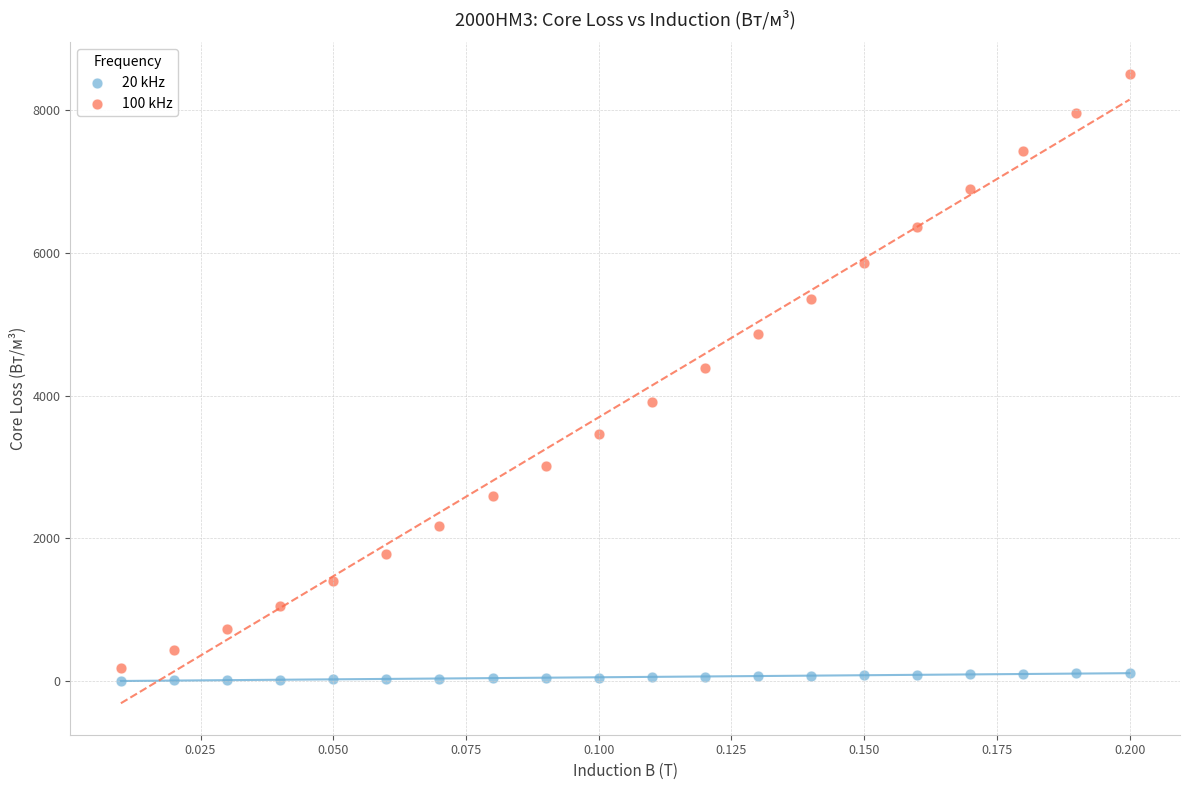

Which series reaches the maximum Y coordinate?

100 kHz